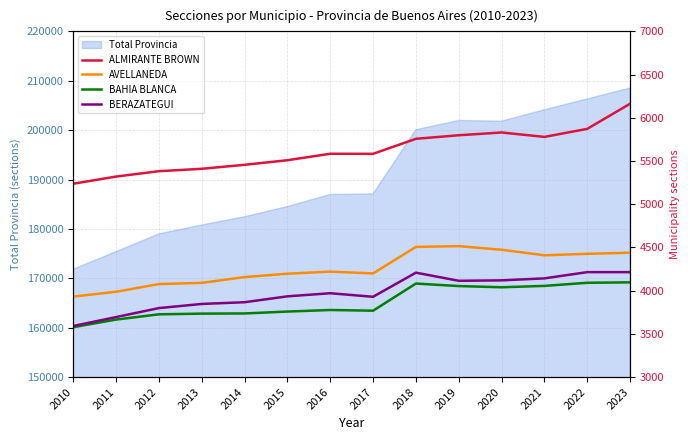

Rank the series by their maximum value, from highest to lowest.

ALMIRANTE BROWN, AVELLANEDA, BERAZATEGUI, BAHIA BLANCA